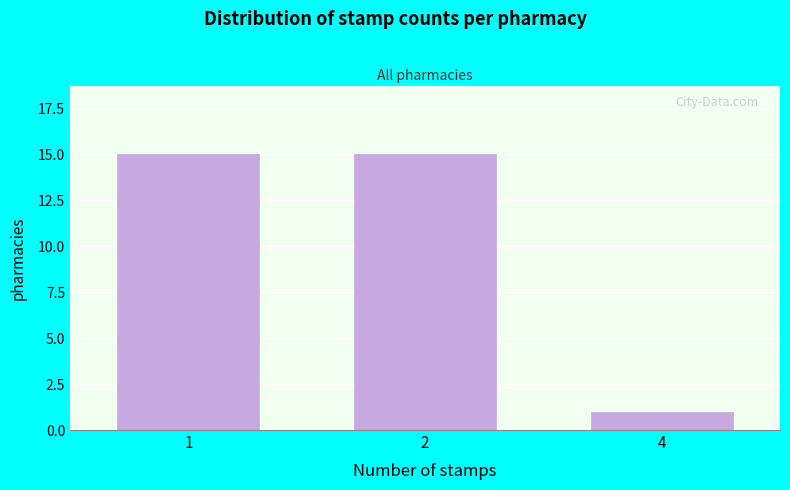

Reading left to right, transcribe all the data shown in this chart.

15	15	1